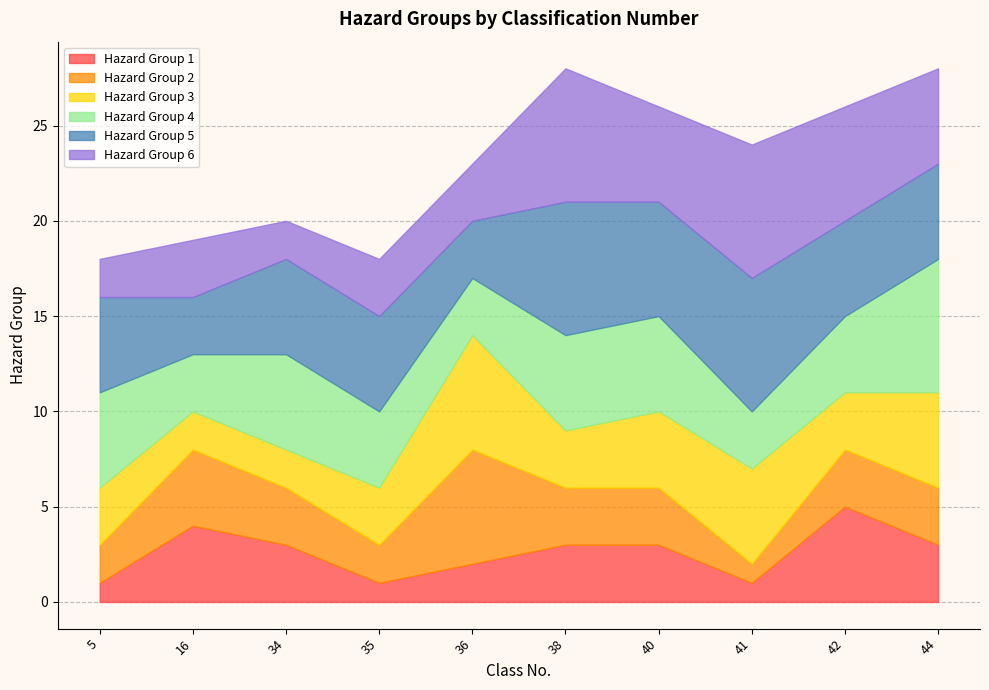

At which label is Hazard Group 6 closest to 4?

16